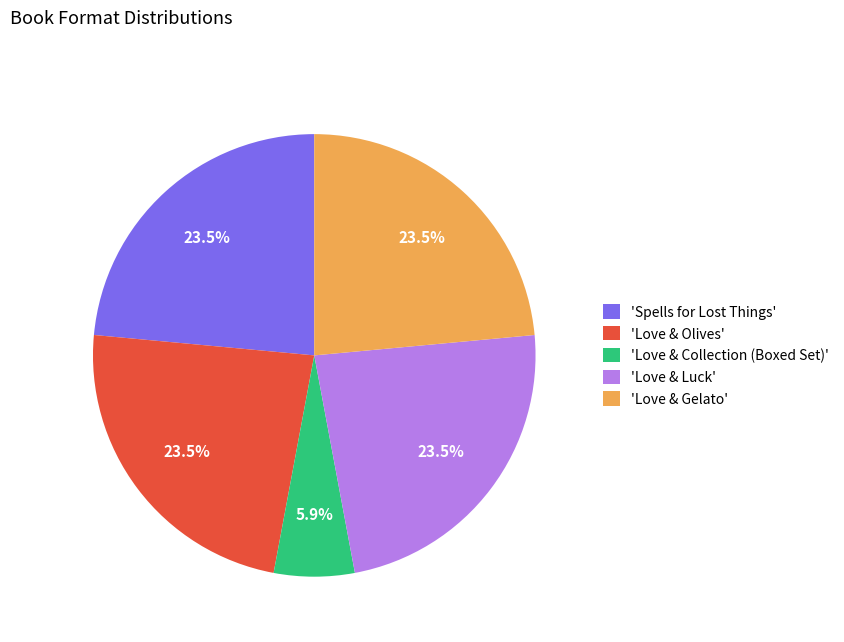

Does any single category account for the majority?

No